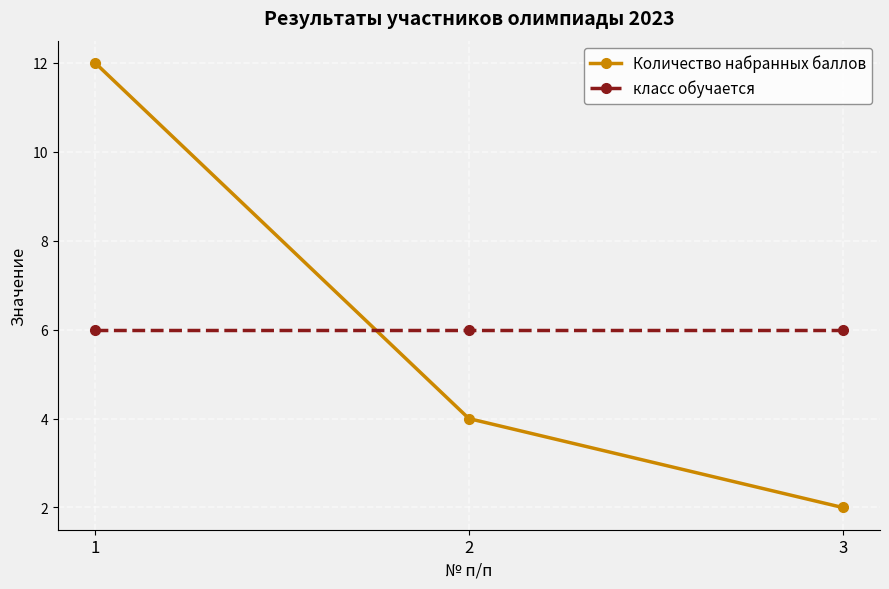

Between 1 and 3, which series saw the biggest shift?

Количество набранных баллов